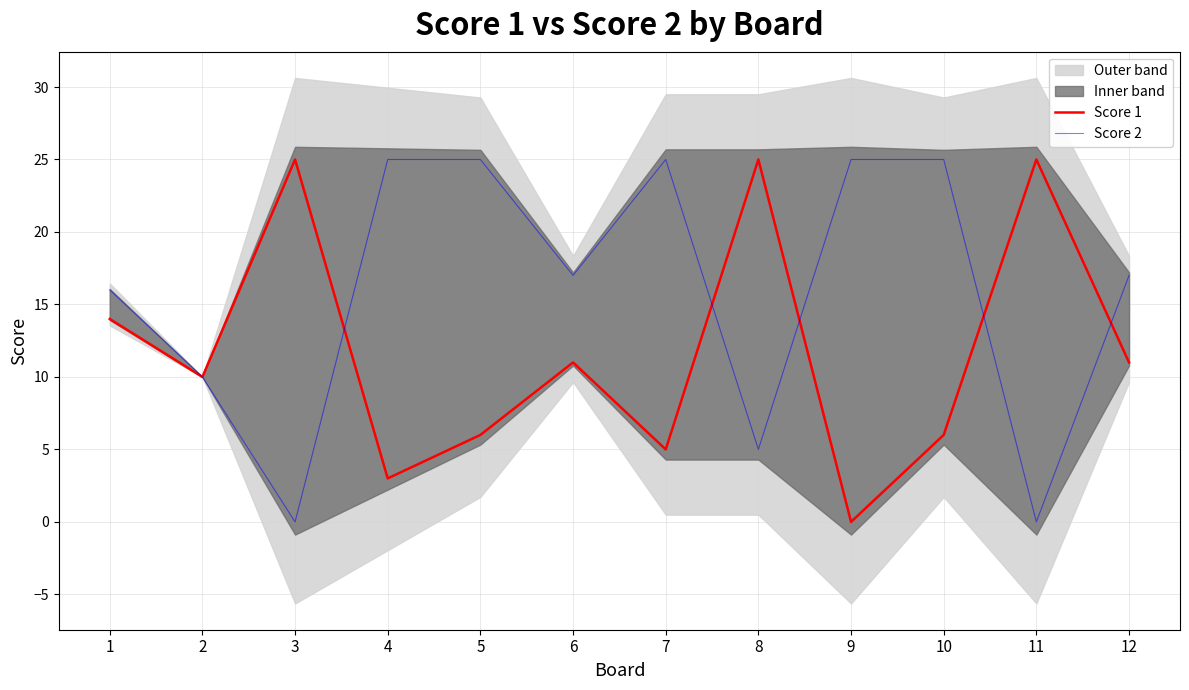

How many times do Score 2 and Score 1 cross each other?

5